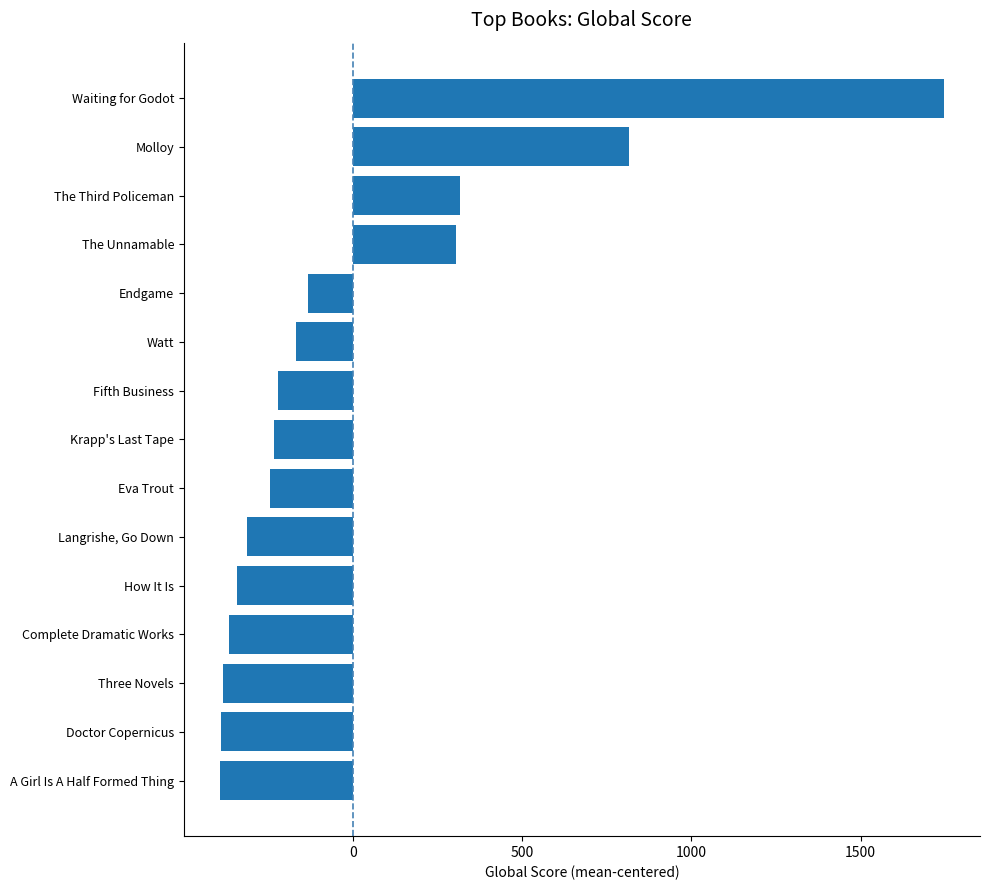

True or false: the data shows -248.8 at Three Novels.

False